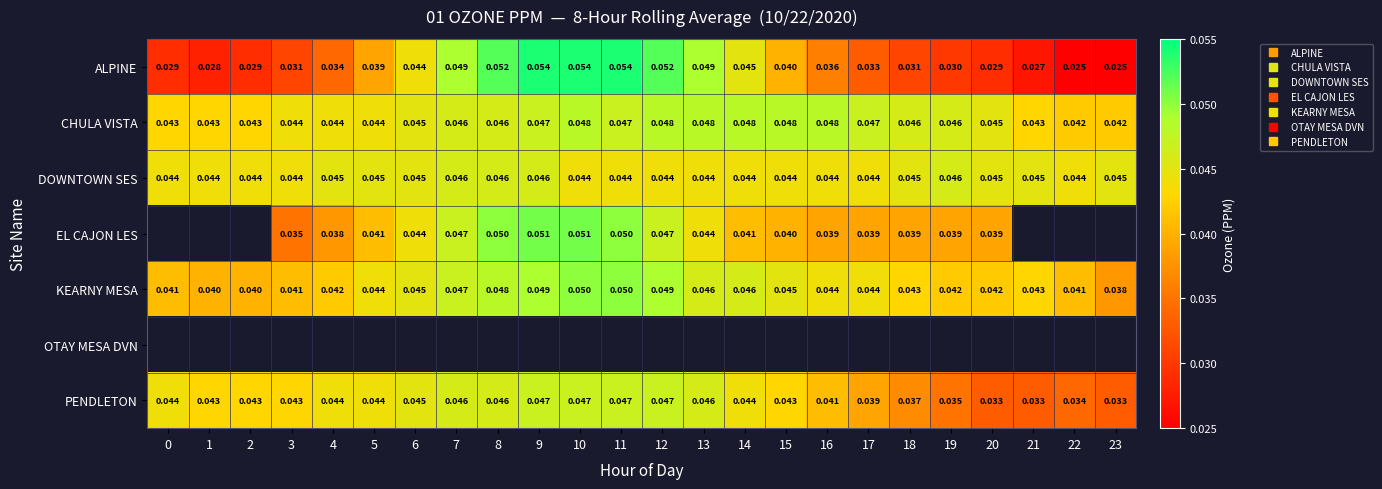

At how many categories does at least one series exceed 0?

24